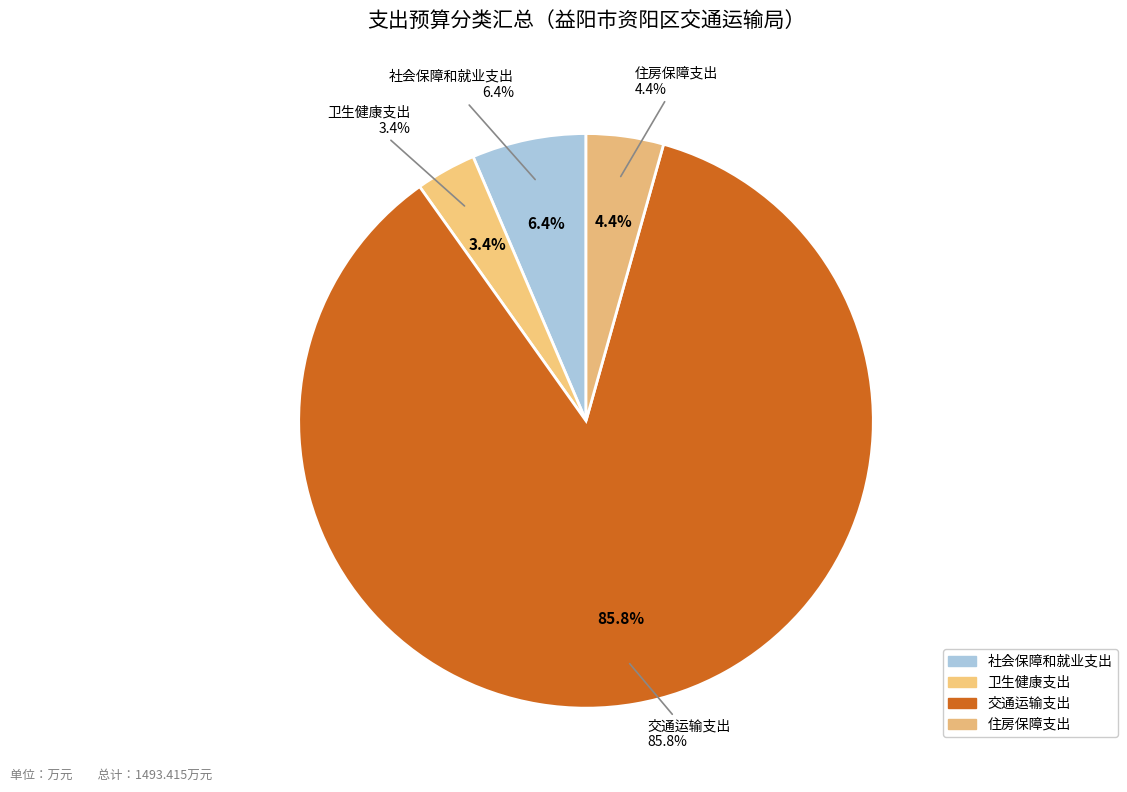

To the nearest percent, what is the combined percentage of 卫生健康支出 and 住房保障支出?

8%